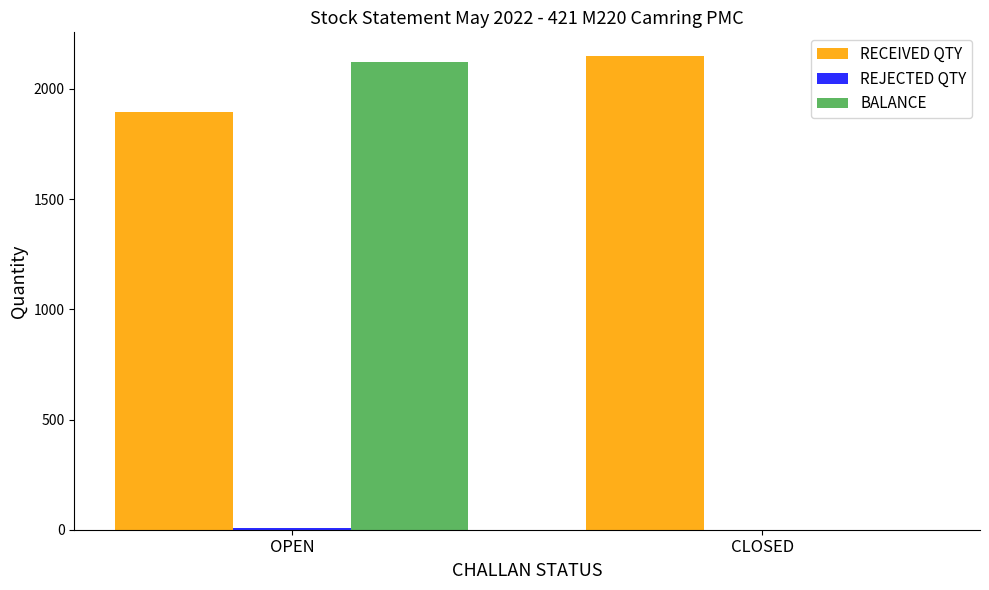

Which series changed the most between OPEN and CLOSED?

BALANCE